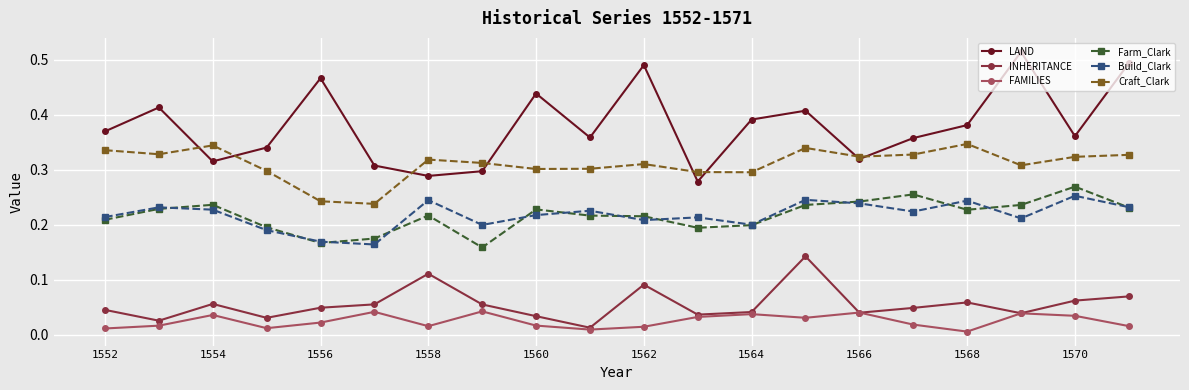

True or false: Craft_Clark has more than 0 points higher than both neighbors.

True